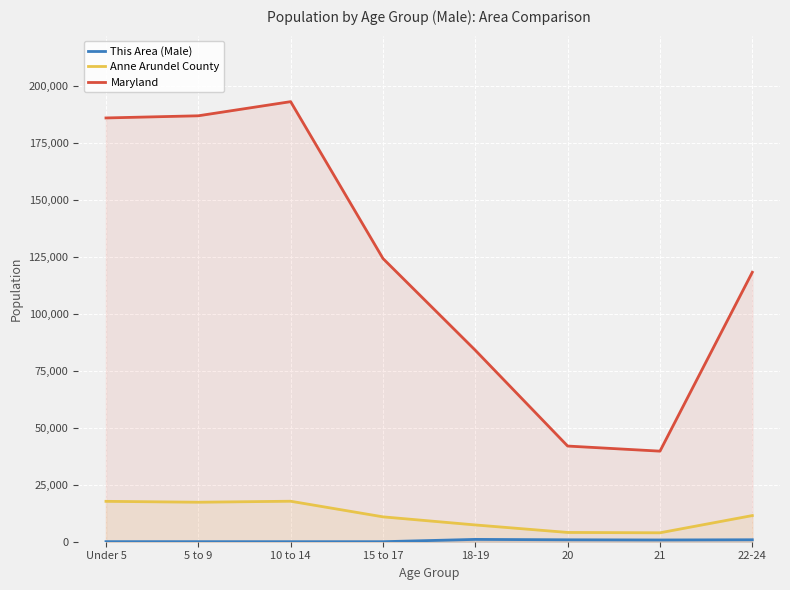

What position from the right is 5 to 9?

7